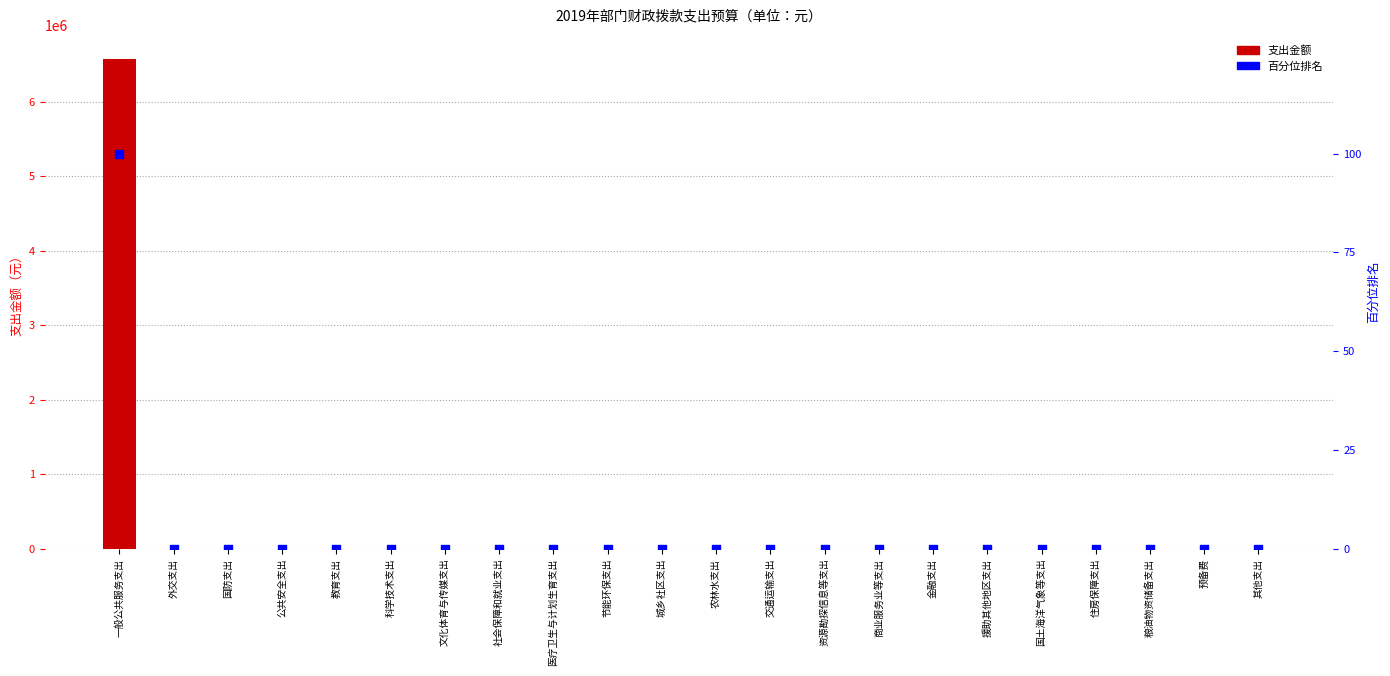

Which series has the widest spread of Y values?

支出金额